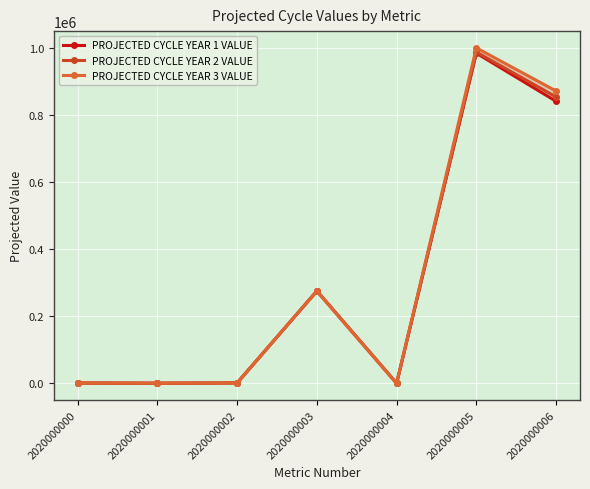

In PROJECTED CYCLE YEAR 3 VALUE, how many points are lower than both neighbors (excluding endpoints)?

2